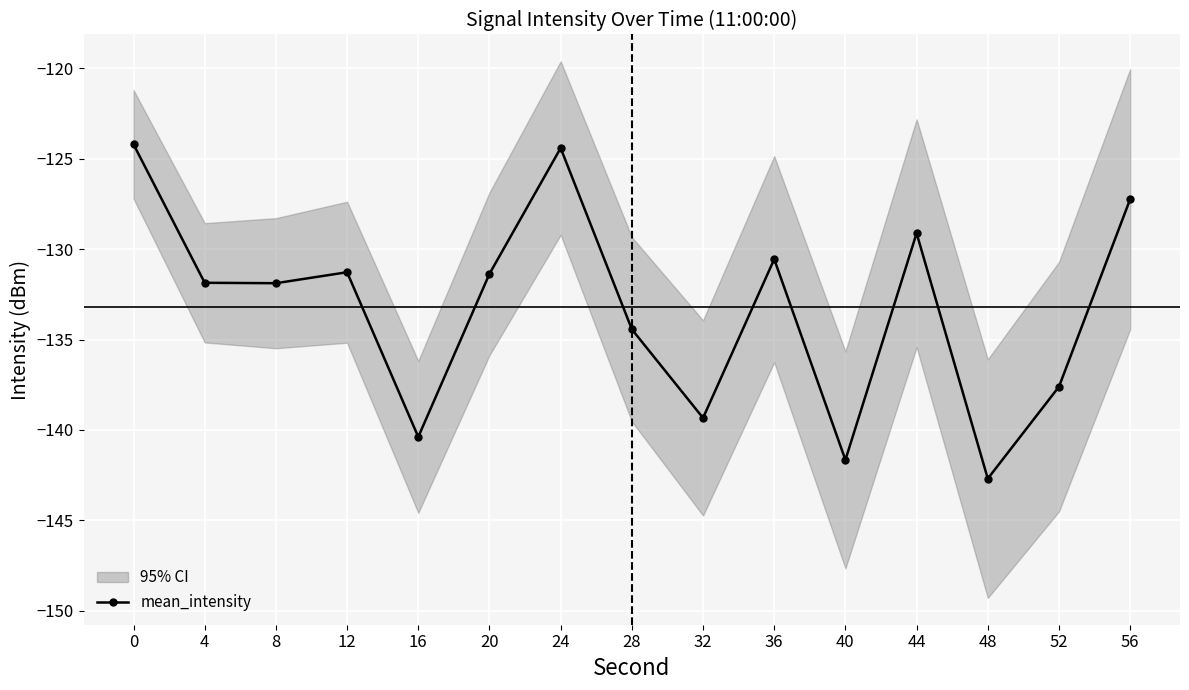

Is it true that the value at 28 is -134.4?

True